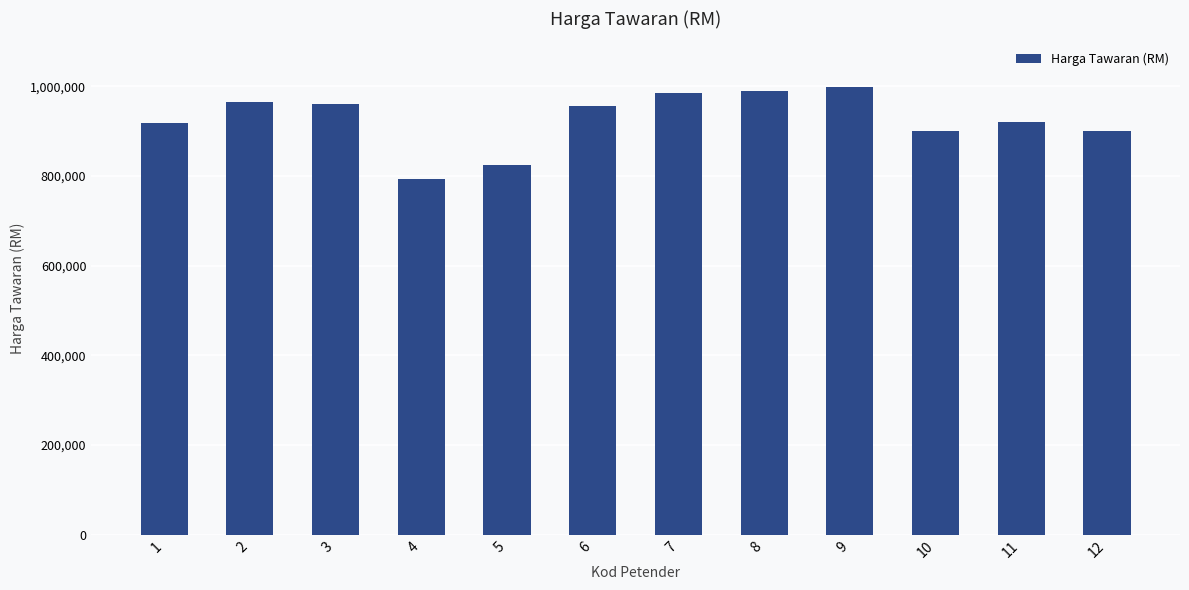

Between 4 and 3, which is larger?

3